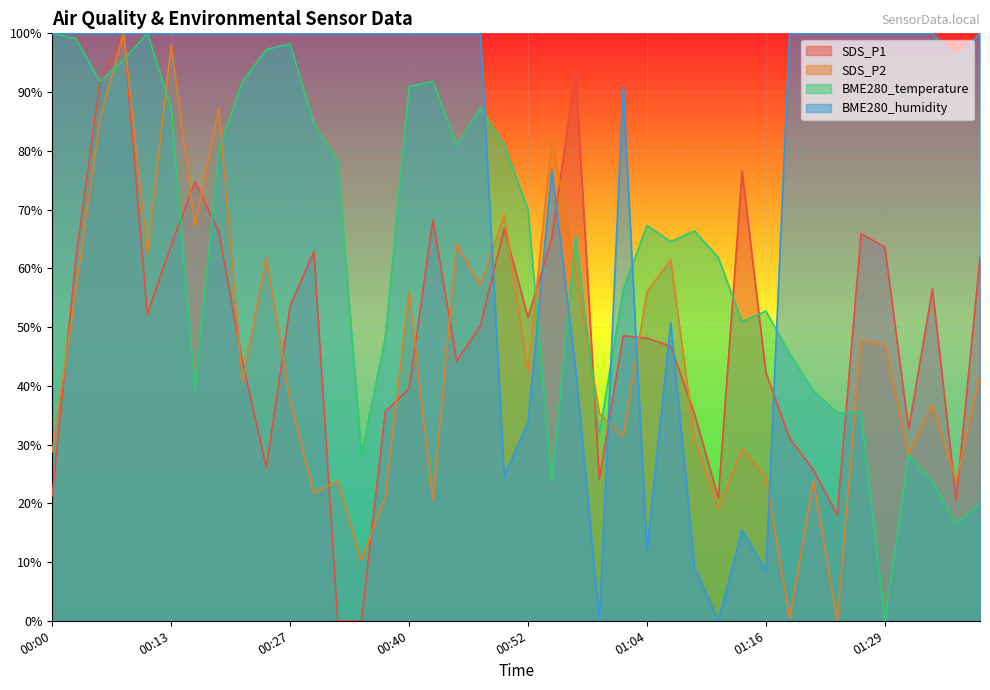

Rank the categories by SDS_P2 value from highest to lowest.

00:08, 00:13, 00:20, 00:05, 00:54, 00:50, 00:18, 00:45, 00:10, 00:25, 01:07, 00:57, 00:47, 00:03, 00:40, 01:04, 01:26, 01:29, 00:52, 01:39, 00:23, 00:27, 01:34, 00:59, 01:02, 01:09, 01:14, 00:00, 01:31, 01:16, 00:32, 01:21, 01:36, 00:30, 00:37, 00:42, 01:12, 00:35, 01:19, 01:24